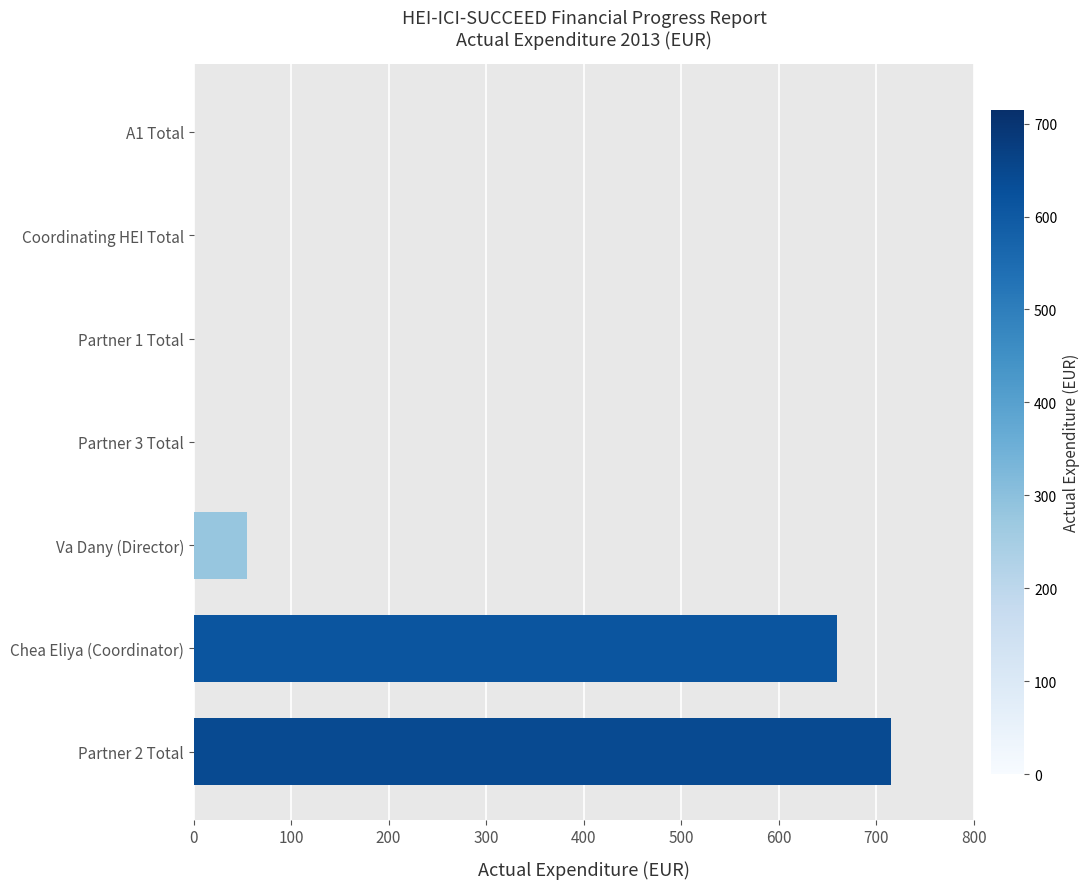

How many categories are shown in the chart?

7